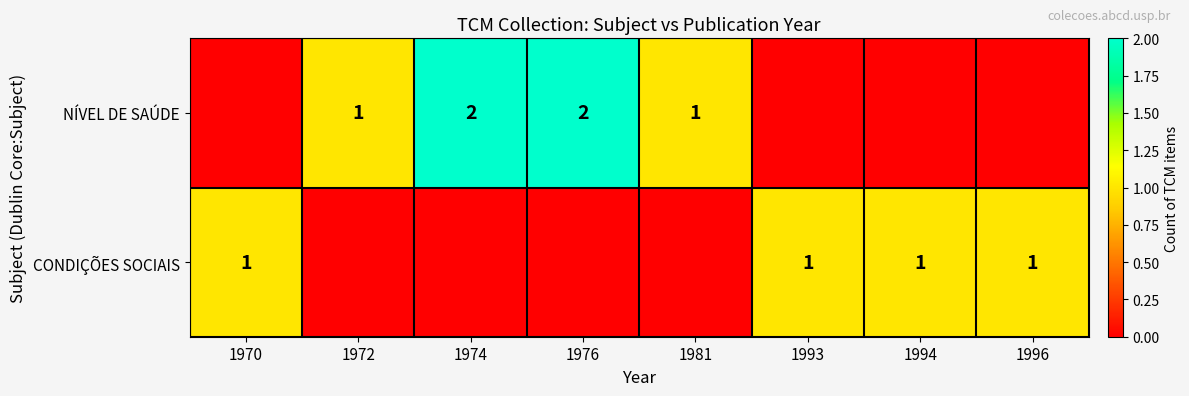

How many data points does each series have?

8